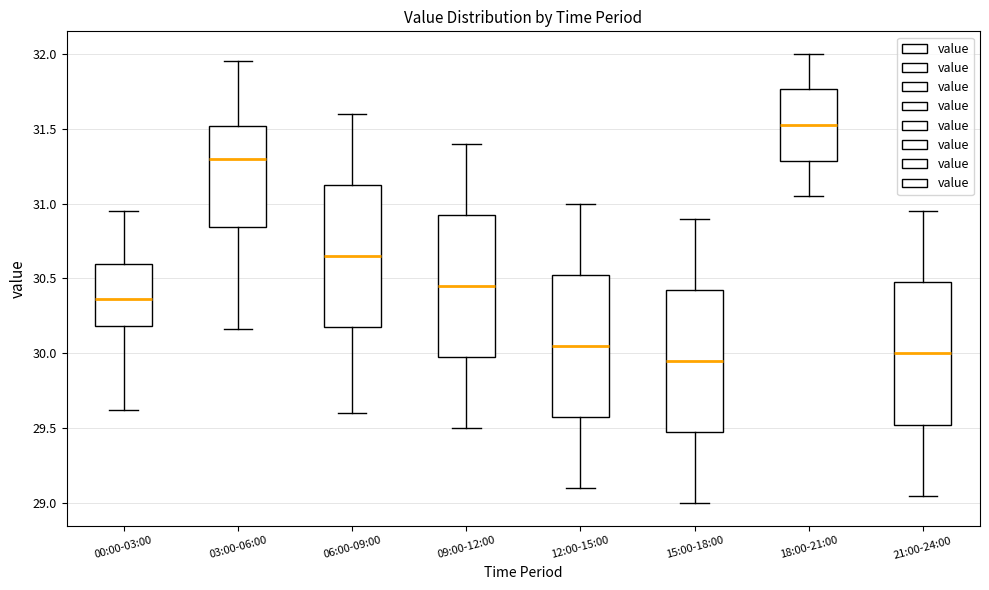

Where does the median line of the box for 12:00-15:00 sit on the y-axis? The values are not printed on the chart, so give them approximately, as read against the axis.

30.05